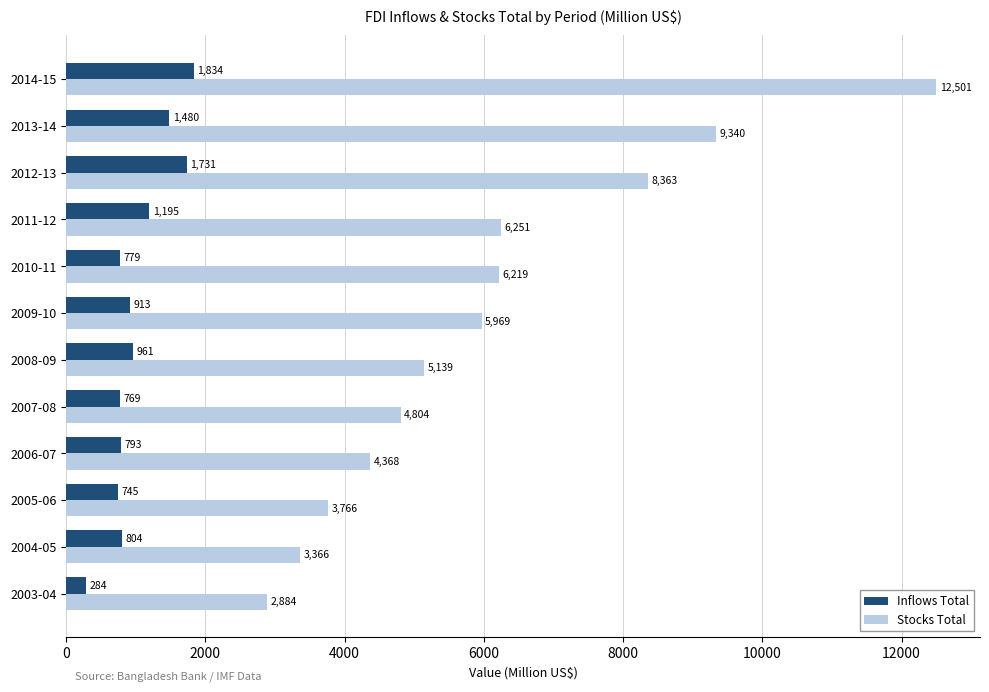

Which series has the widest spread of values?

Stocks Total